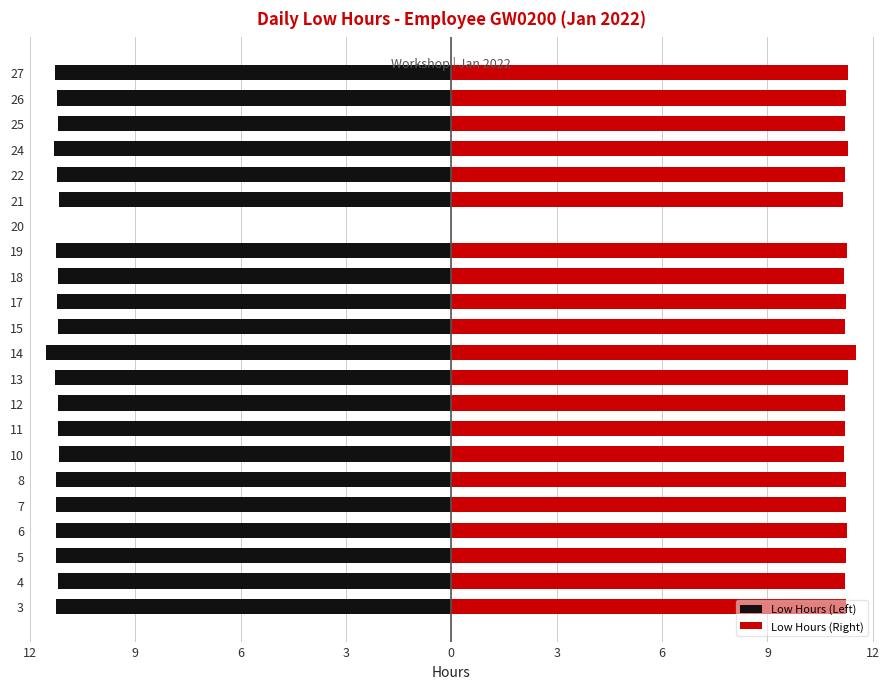

The Low Hours (Left) series shows -11.2 at 25. True or false?

True